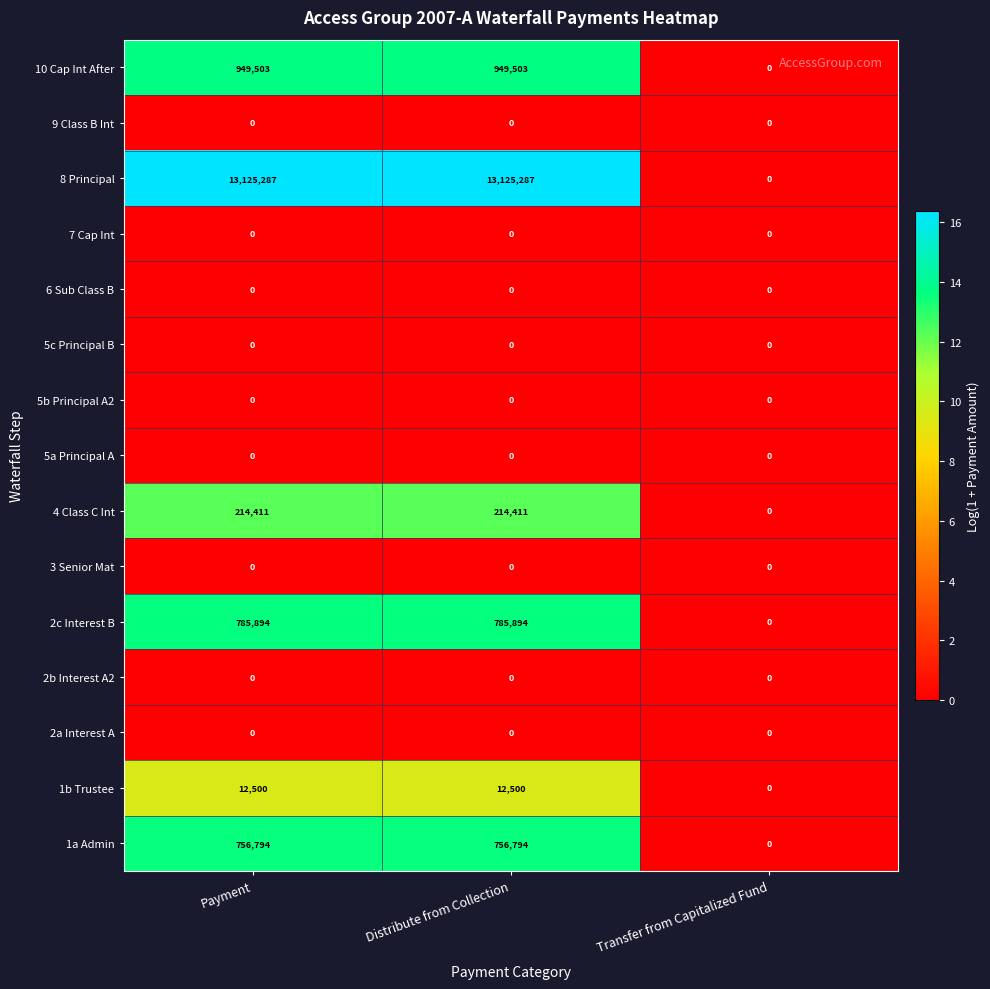

Which series has the widest spread of values?

8 Principal